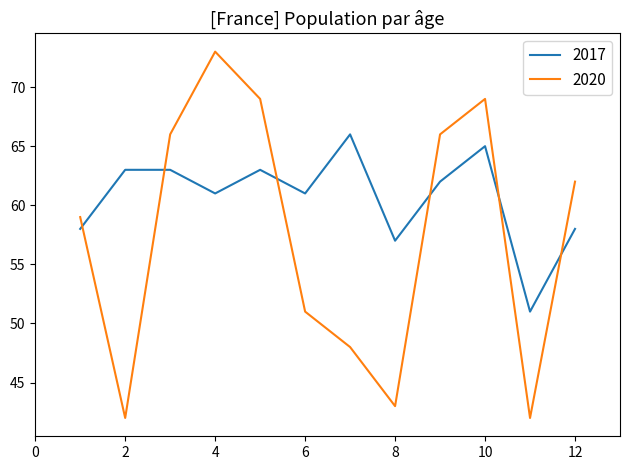

True or false: 2020 and 2017 intersect in this chart.

True